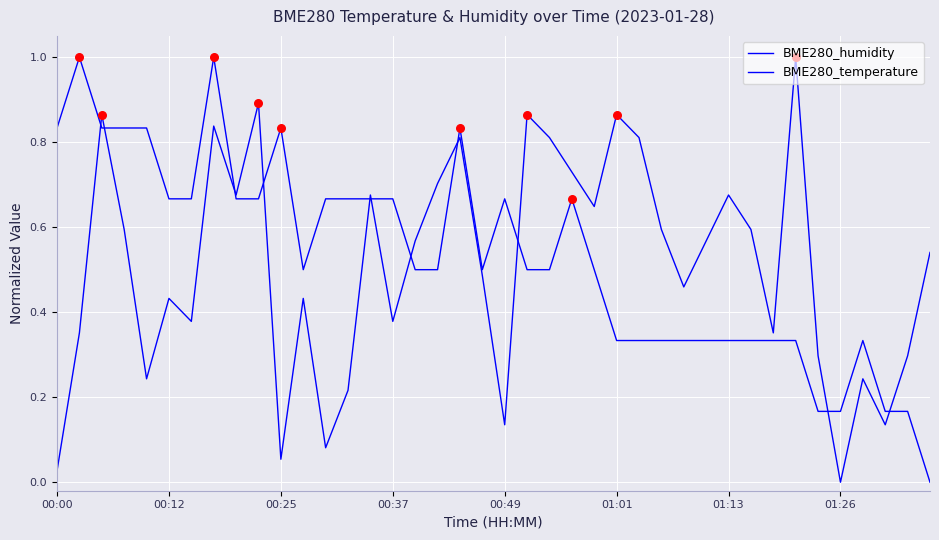

Which series has the largest total across all categories?

BME280_temperature